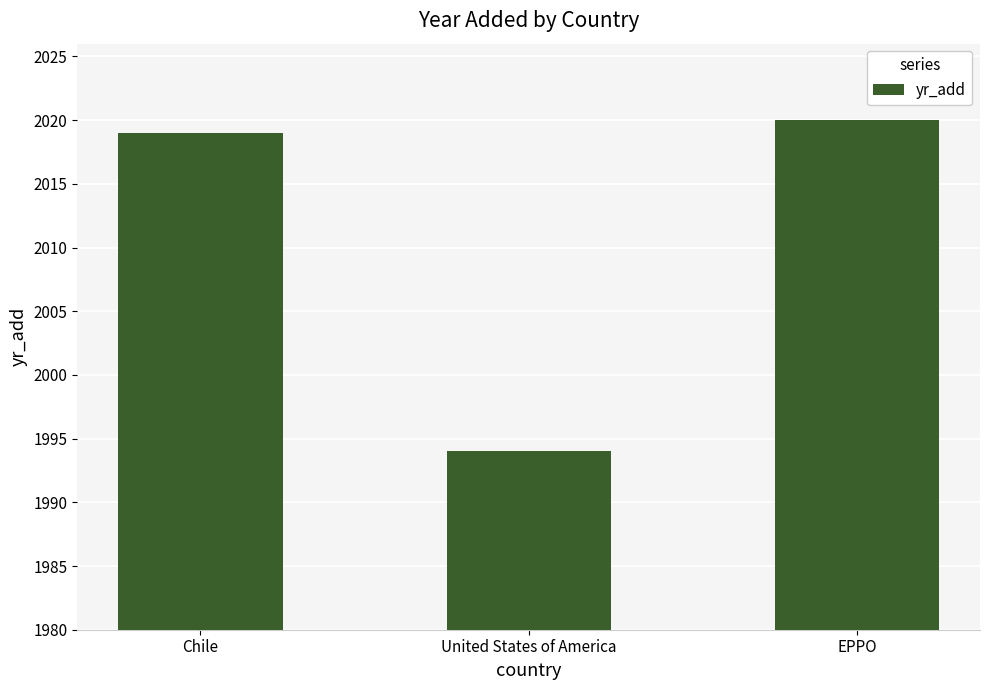

True or false: the data shows 904 at Chile.

False